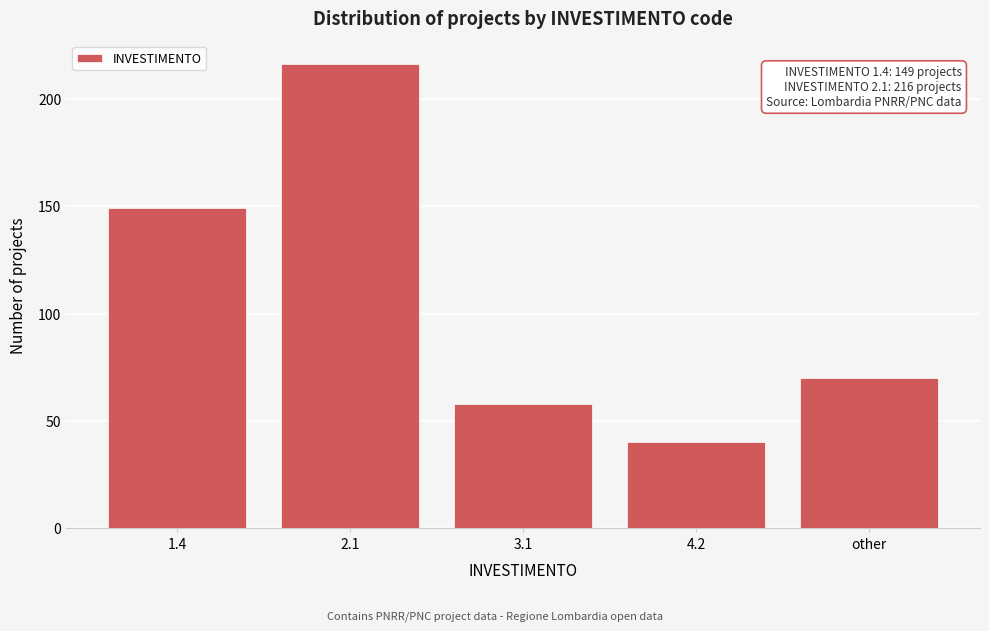

Reading left to right, list all the values displayed in this chart.

149	216	58	40	70